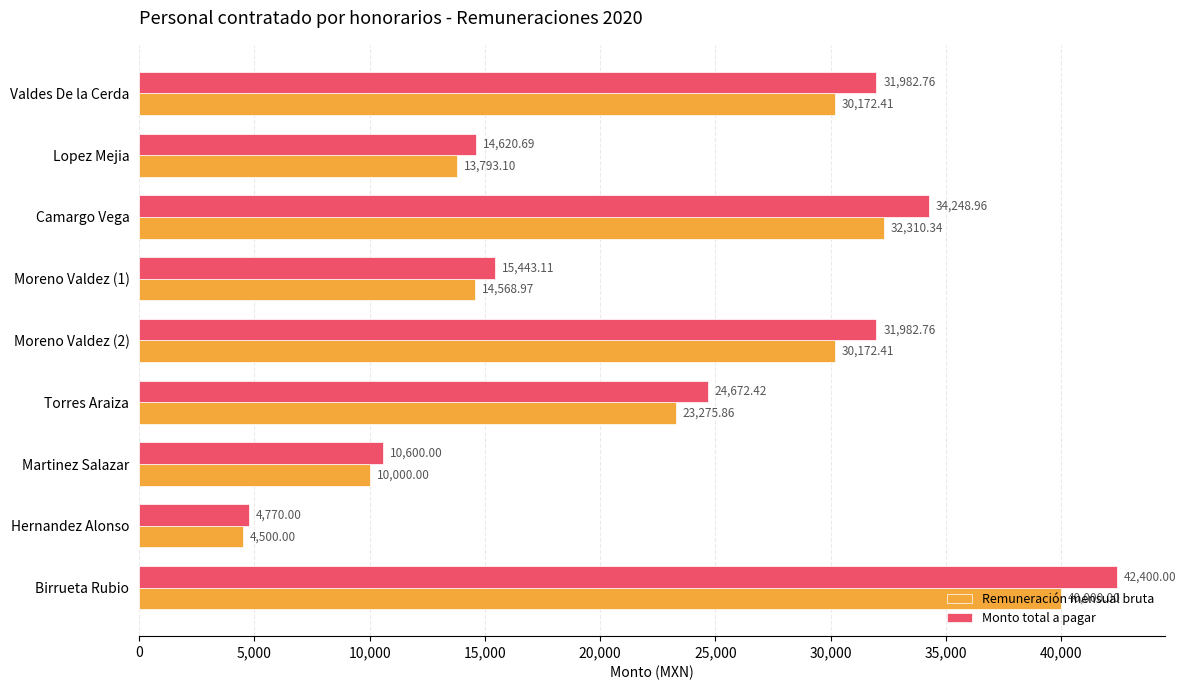

List the series in order of their peak value, highest first.

Monto total a pagar, Remuneración mensual bruta